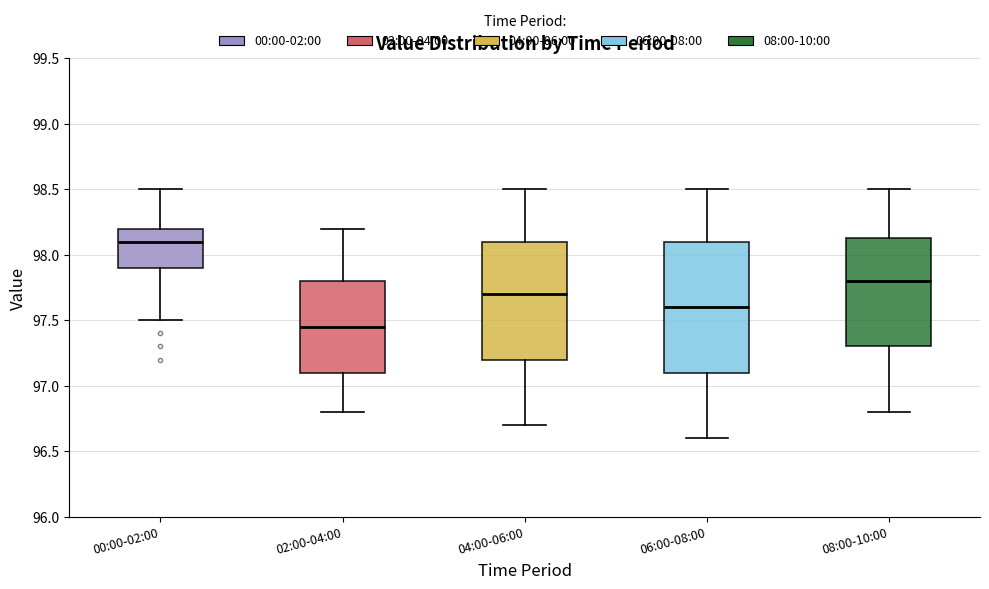

Where does the upper whisker of the box for 00:00-02:00 end on the y-axis? The values are not printed on the chart, so give them approximately, as read against the axis.

98.50